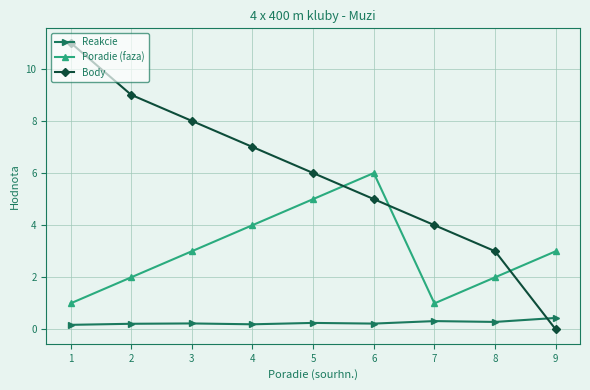

How many series are shown in this chart?

3